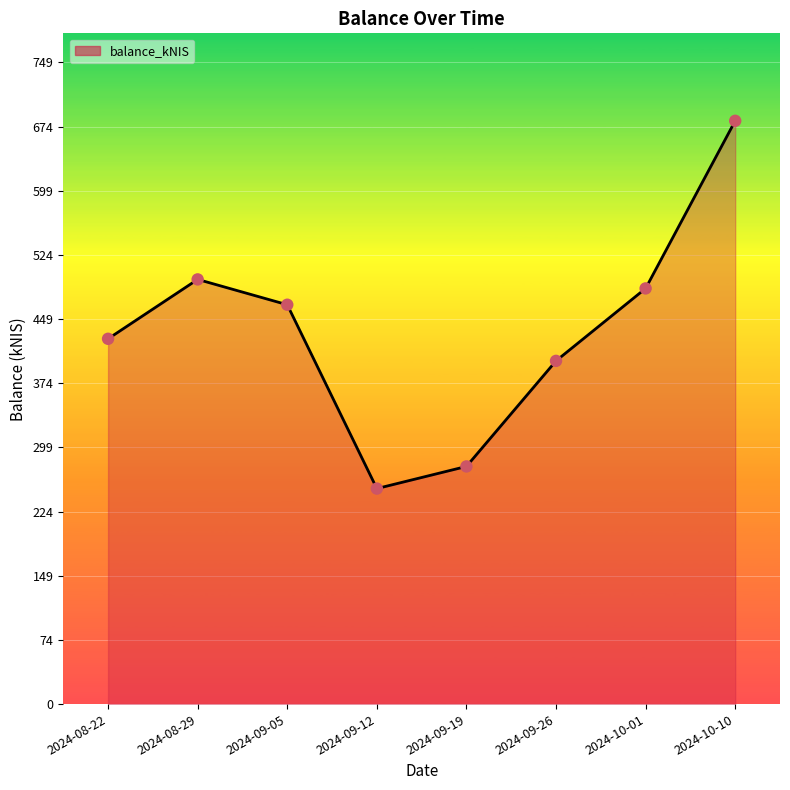

What is the ratio of the value at 2024-09-26 to the value at 2024-09-05?

0.9